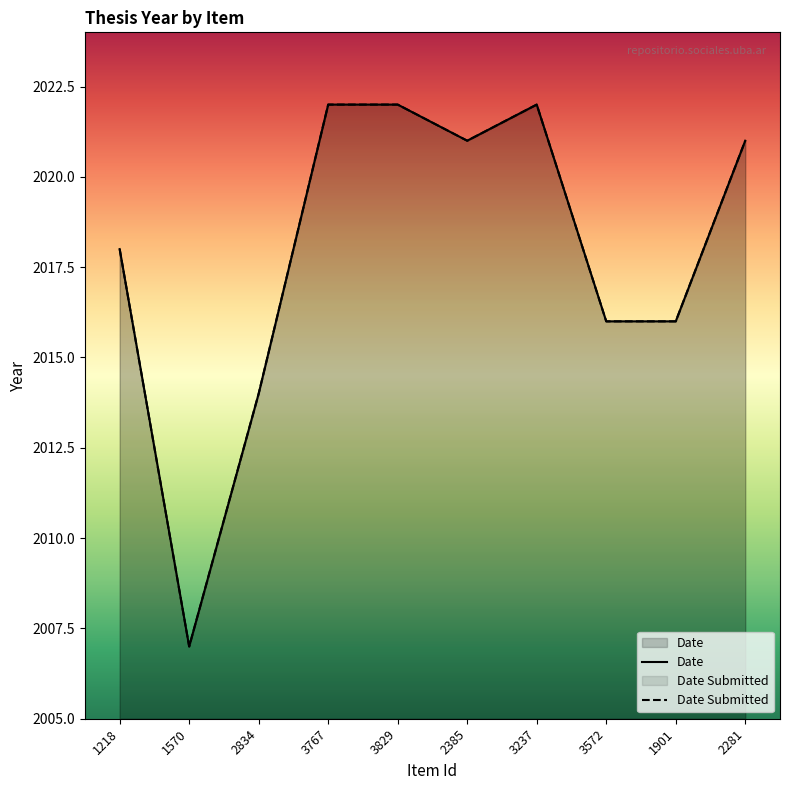

How many interior local valleys does the Date series have?

2